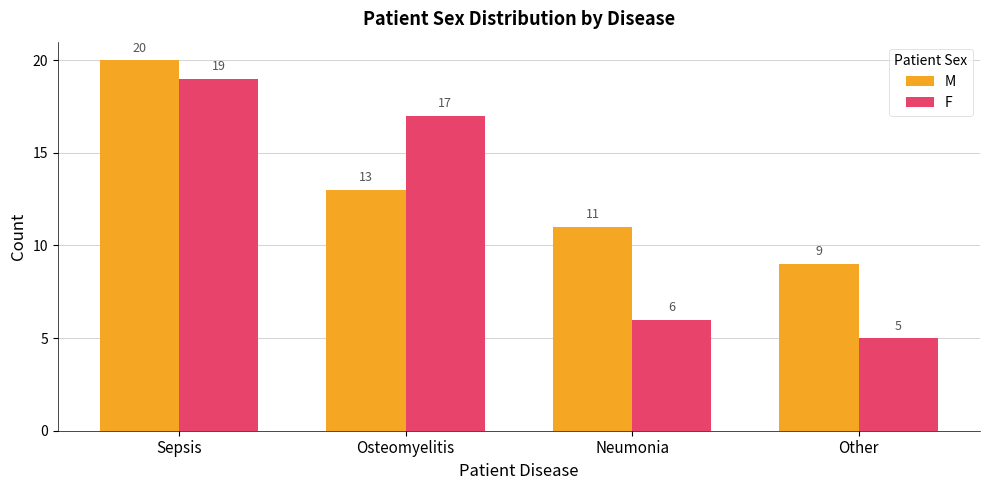

At which label does M first exceed 13?

Sepsis